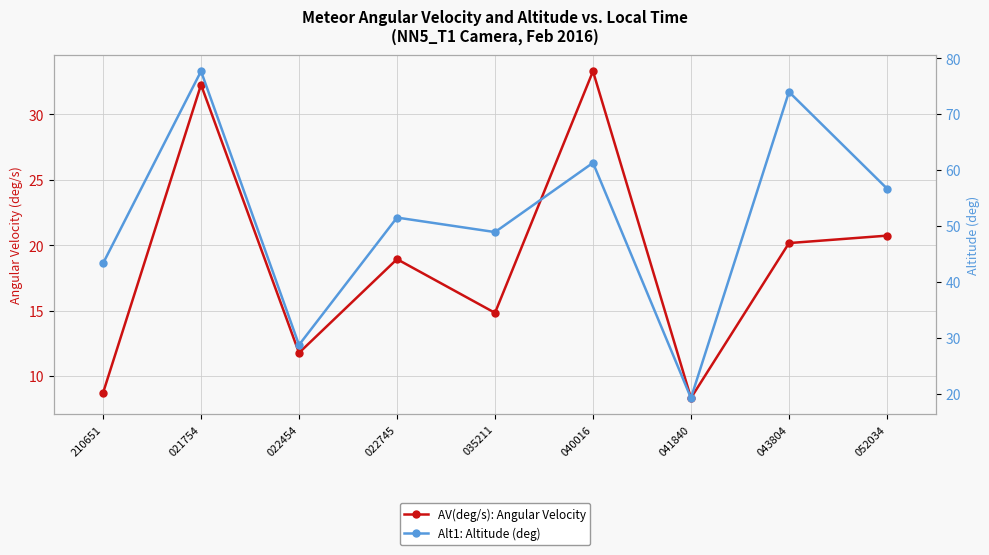

In Alt1: Altitude (deg), how many points are lower than both neighbors (excluding endpoints)?

3